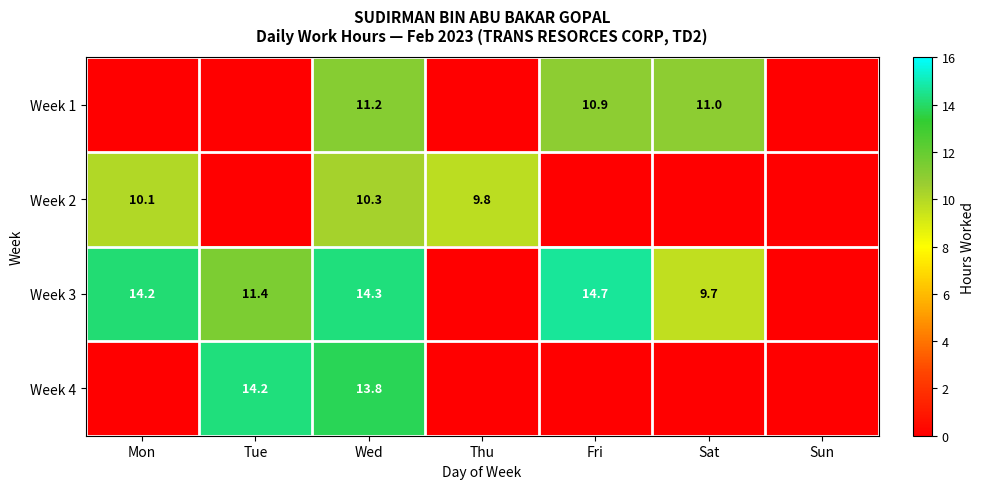

Is it true that Week 1 equals 7.3 at Sat?

False